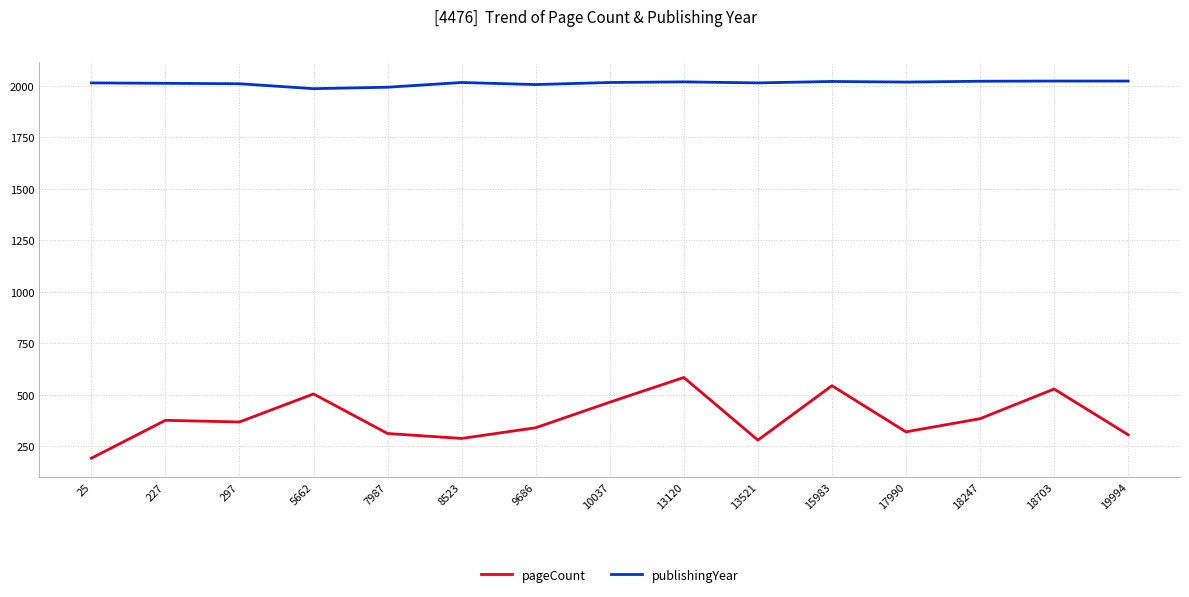

Which series has the largest total across all categories?

publishingYear